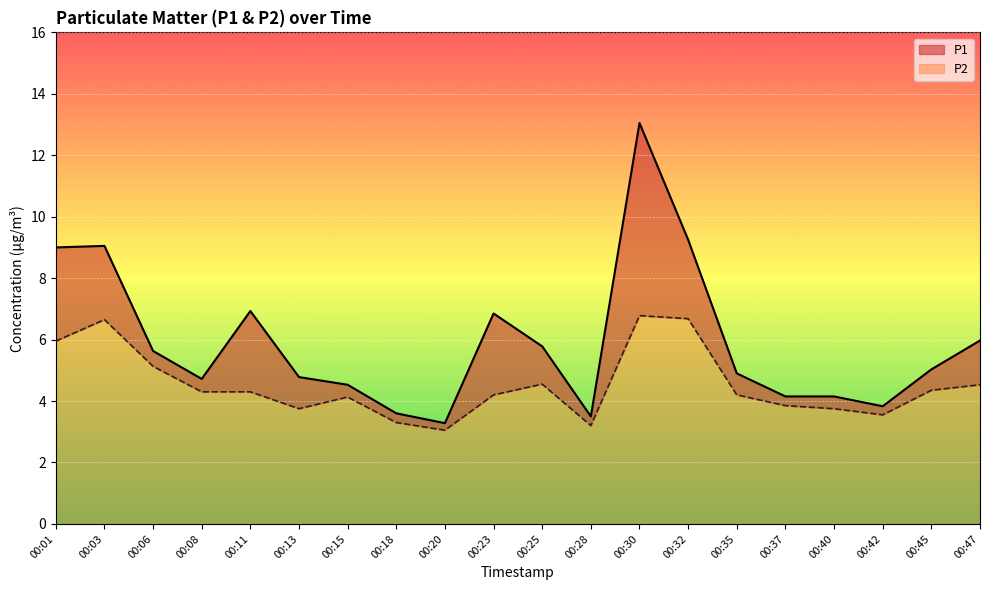

At which category is the sum across all series the highest?

00:30